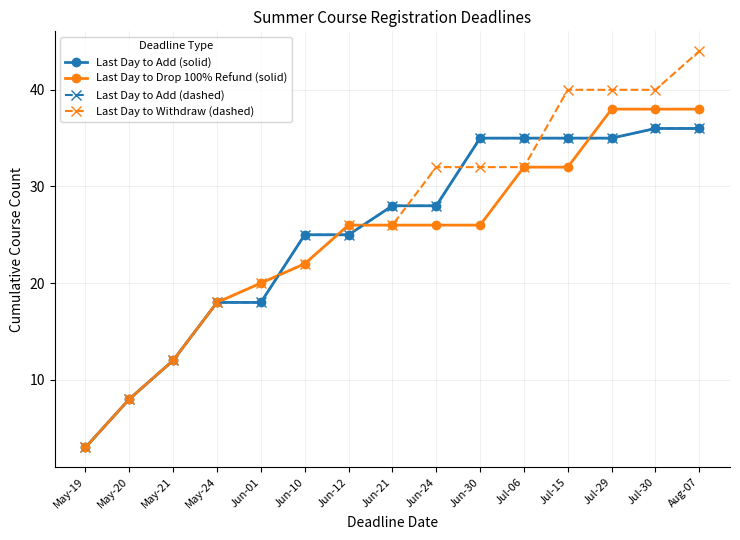

Which series has the largest total across all categories?

Last Day to Withdraw (dashed)